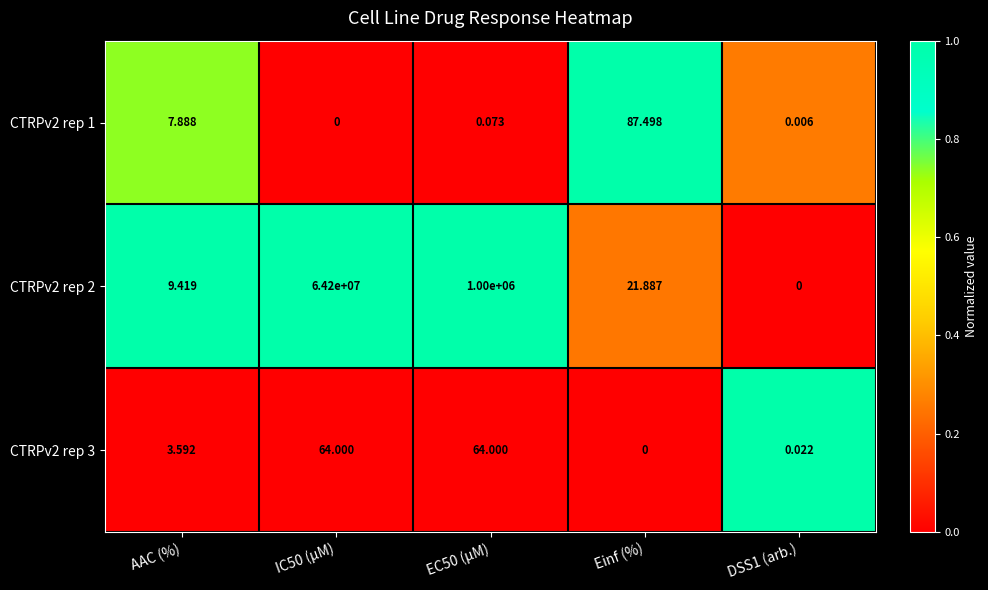

Which series has the largest total across all categories?

CTRPv2 rep 2